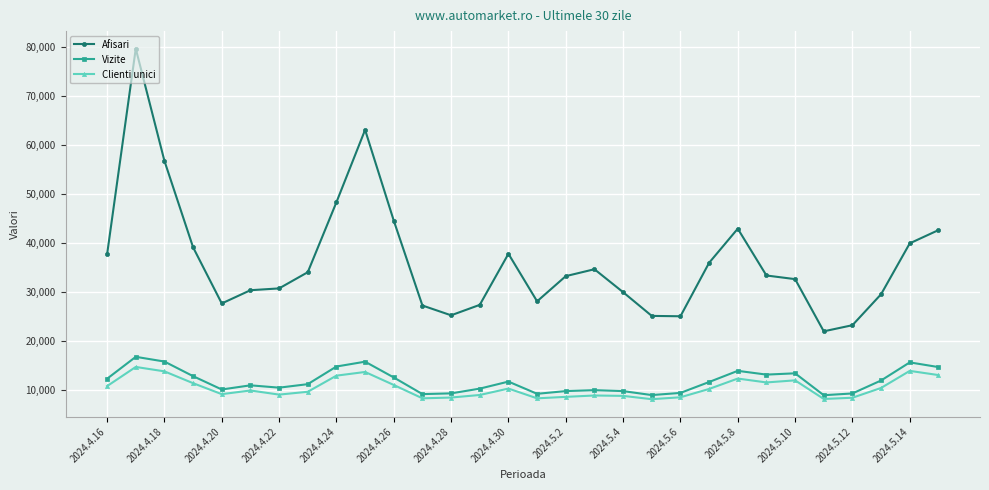

How many distinct data groups are displayed?

3